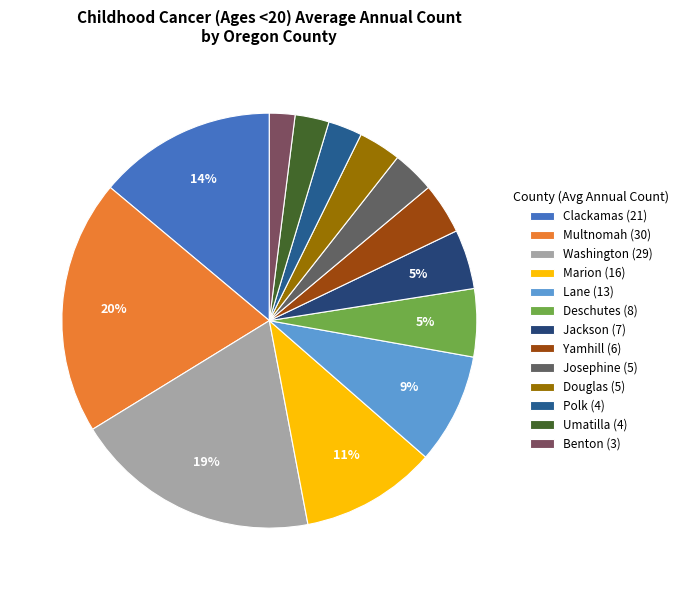

How many slices are in this pie chart?

13